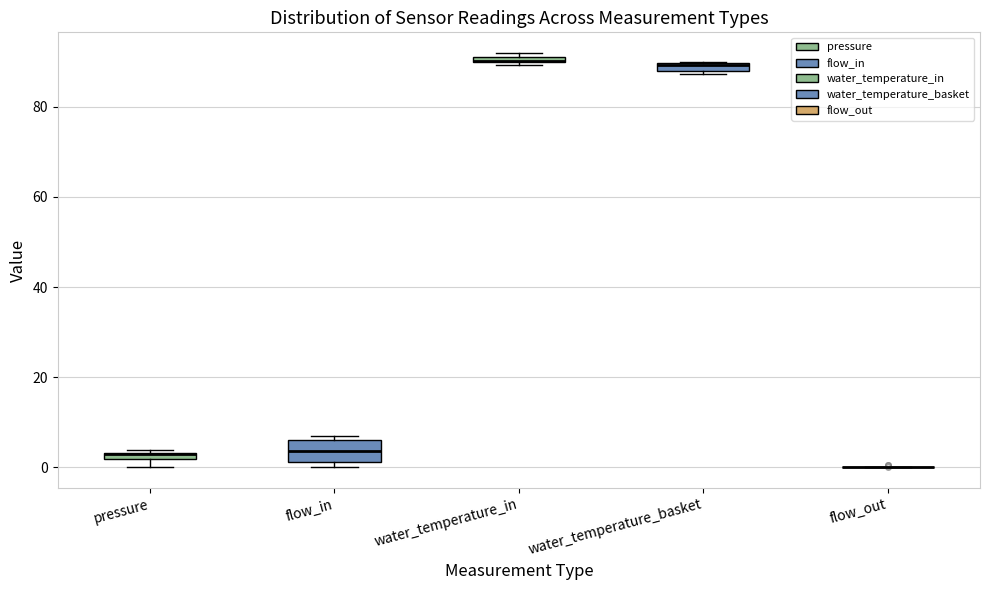

Where is the upper edge of the box for water_temperature_basket on the y-axis? The values are not printed on the chart, so give them approximately, as read against the axis.

90